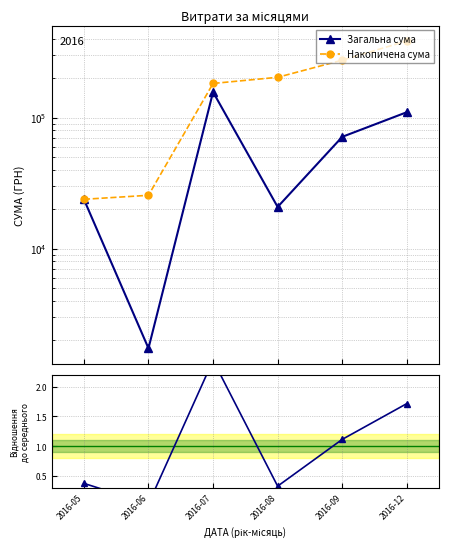

The value of Накопичена сума at 2016-12 is 208982.8. True or false?

False